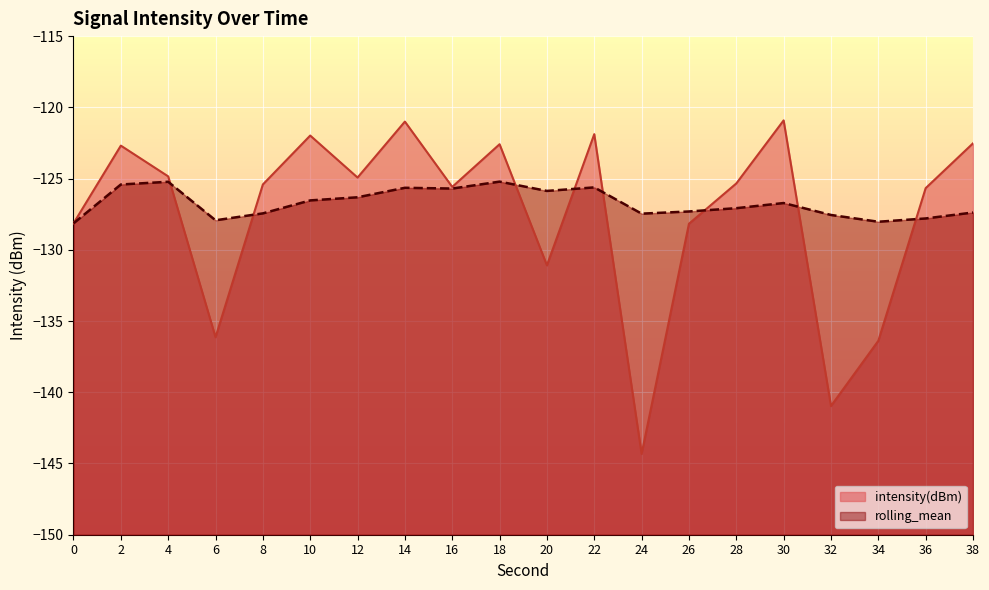

How many lines are shown in the chart?

2